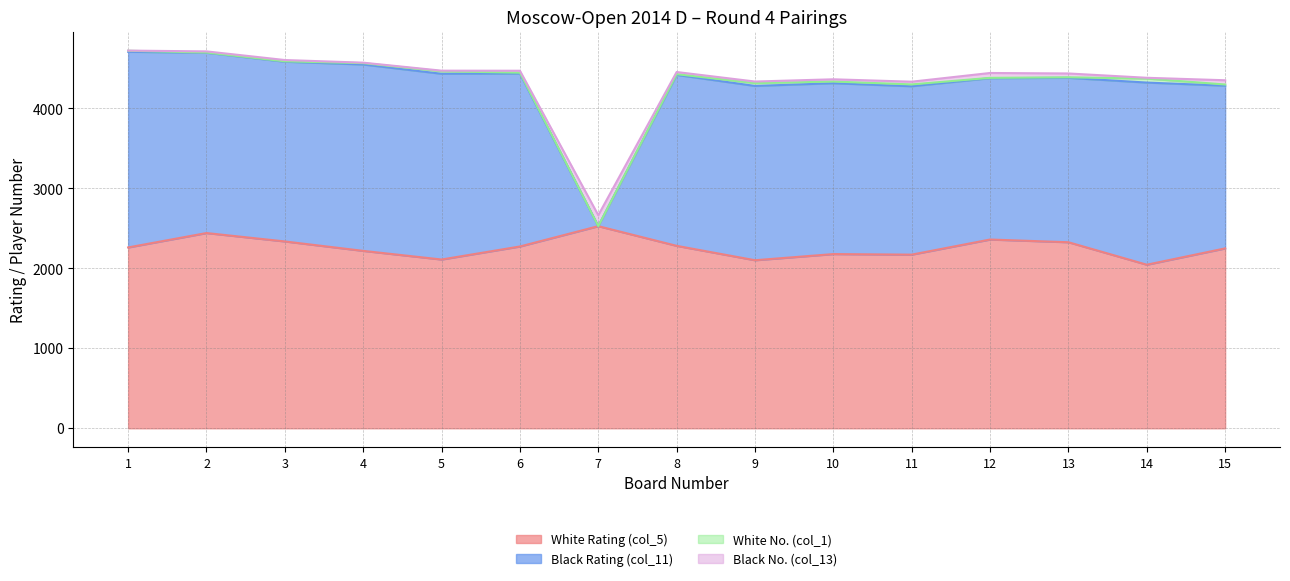

Does the chart display data point markers on the line(s)?

No